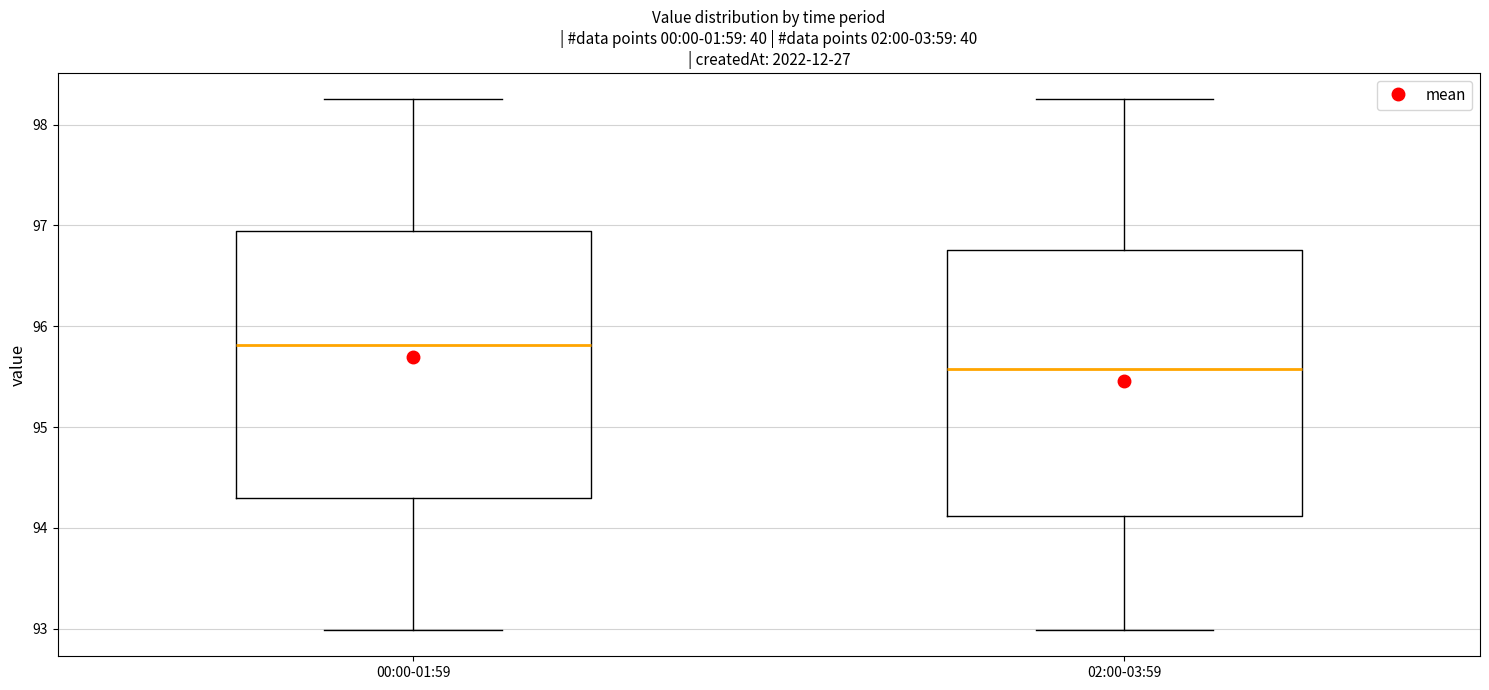

Reading left to right, transcribe this box plot: for each box, give where its median line is, the range the box spans, and where its two whiskers end, as read against the y-axis. The values are not printed on the chart, so give them approximately, as read against the axis.

00:00-01:59: median 95.8, box 94.3 to 96.9, whiskers 93.0 to 98.3
02:00-03:59: median 95.6, box 94.1 to 96.8, whiskers 93.0 to 98.3